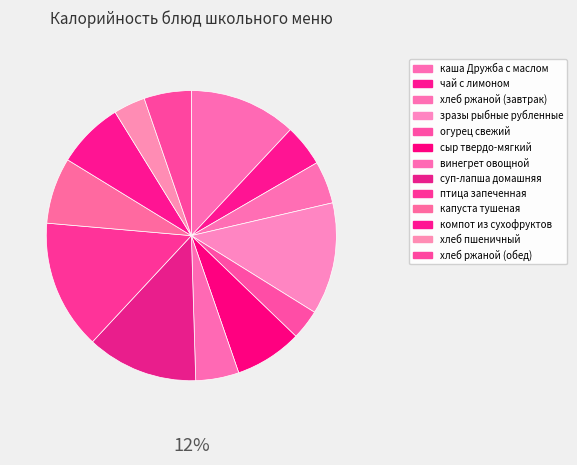

Does винегрет овощной represent more than half of the total?

No